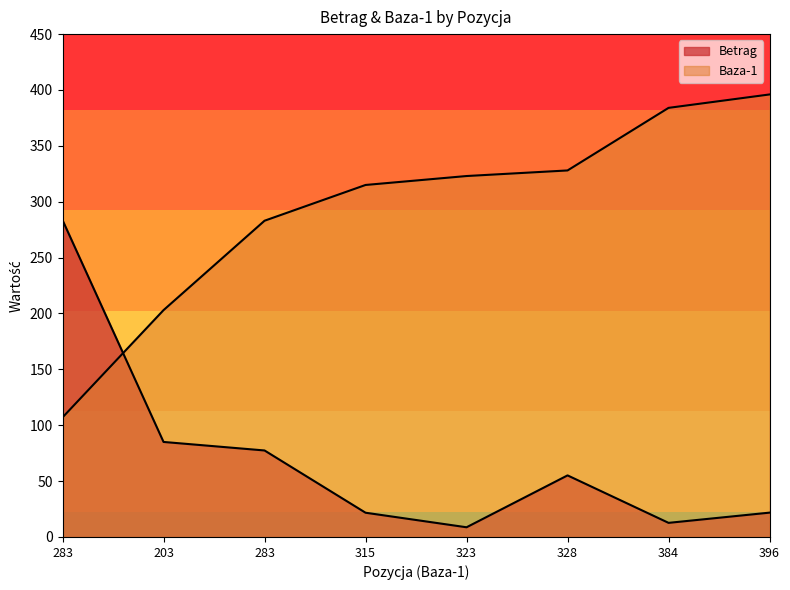

True or false: Betrag has a value of 85.0 at 203.

True